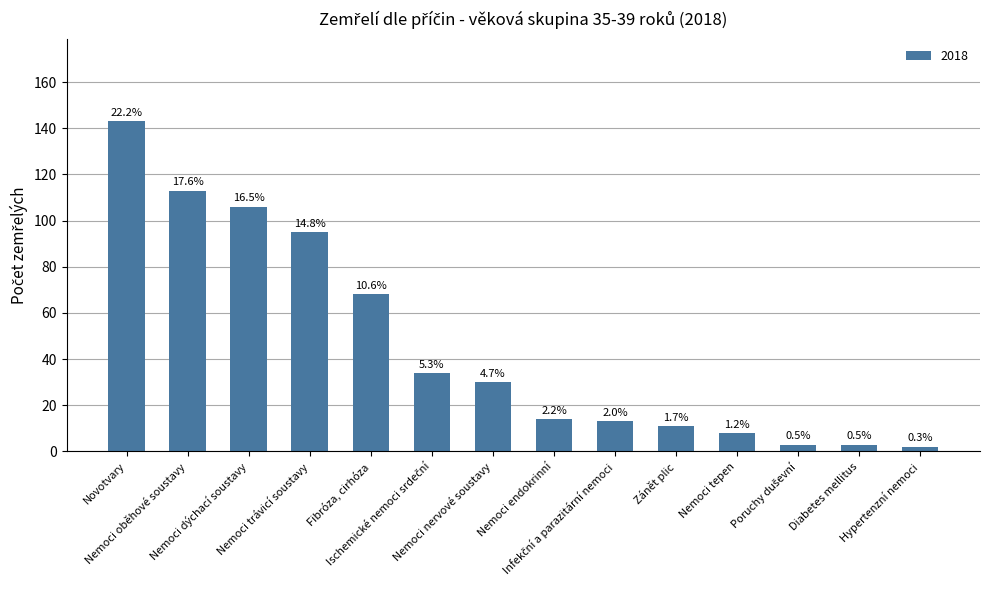

Rank the categories by value from highest to lowest.

Novotvary, Nemoci oběhové soustavy, Nemoci dýchací soustavy, Nemoci trávicí soustavy, Fibróza, cirhóza, Ischemické nemoci srdeční, Nemoci nervové soustavy, Nemoci endokrinní, Infekční a parazitární nemoci, Zánět plic, Nemoci tepen, Poruchy duševní, Diabetes mellitus, Hypertenzní nemoci